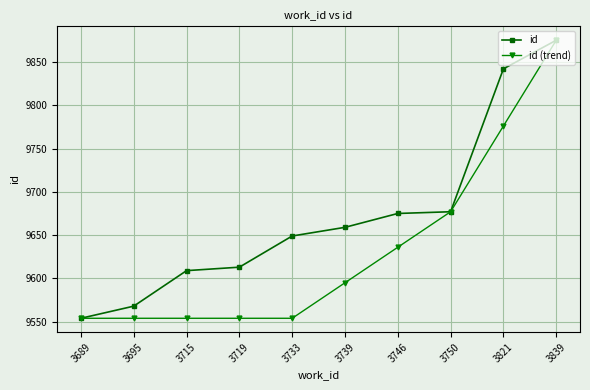

Which series has the largest total across all categories?

id